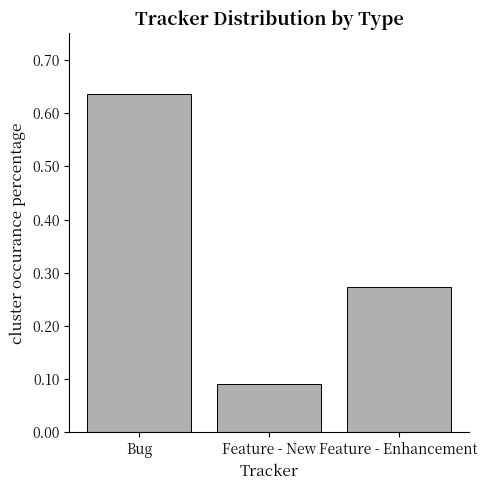

What position from the right is Feature - Enhancement?

1